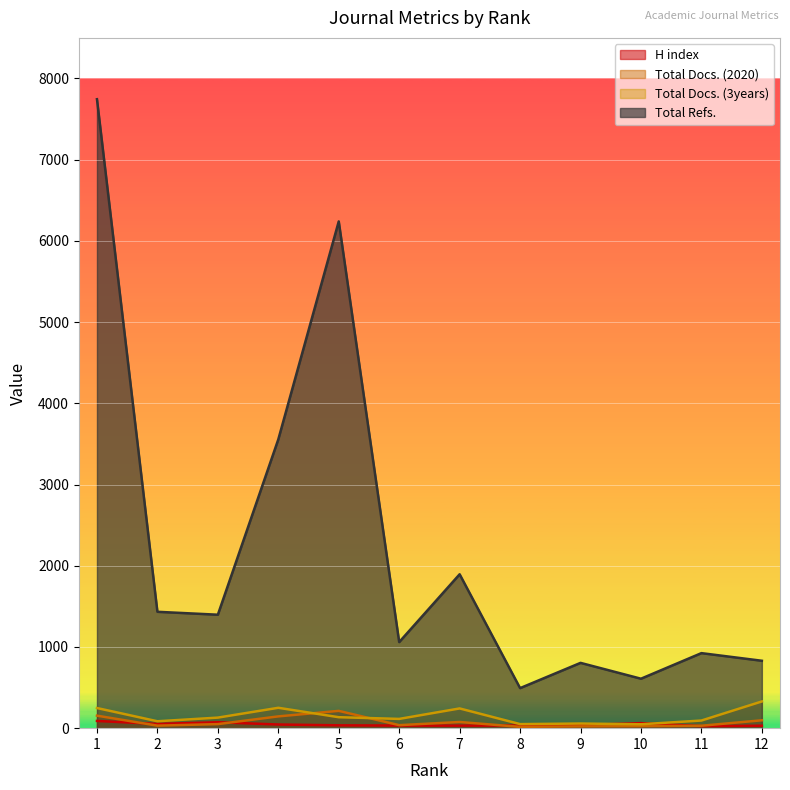

True or false: Total Refs. and H index intersect in this chart.

False